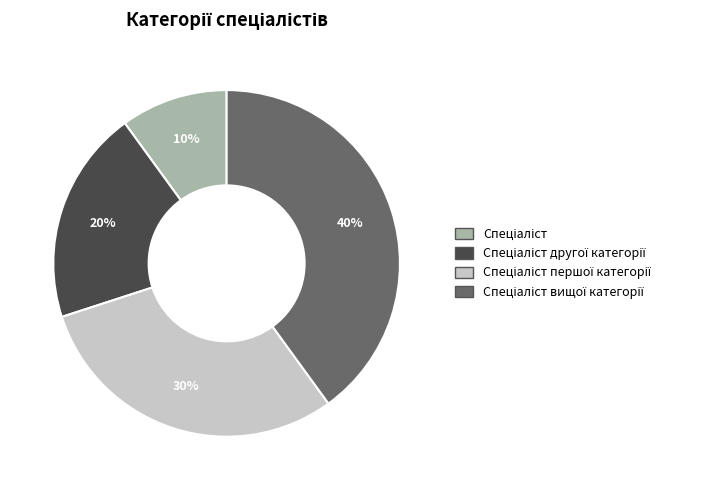

How many segments does this pie chart have?

4